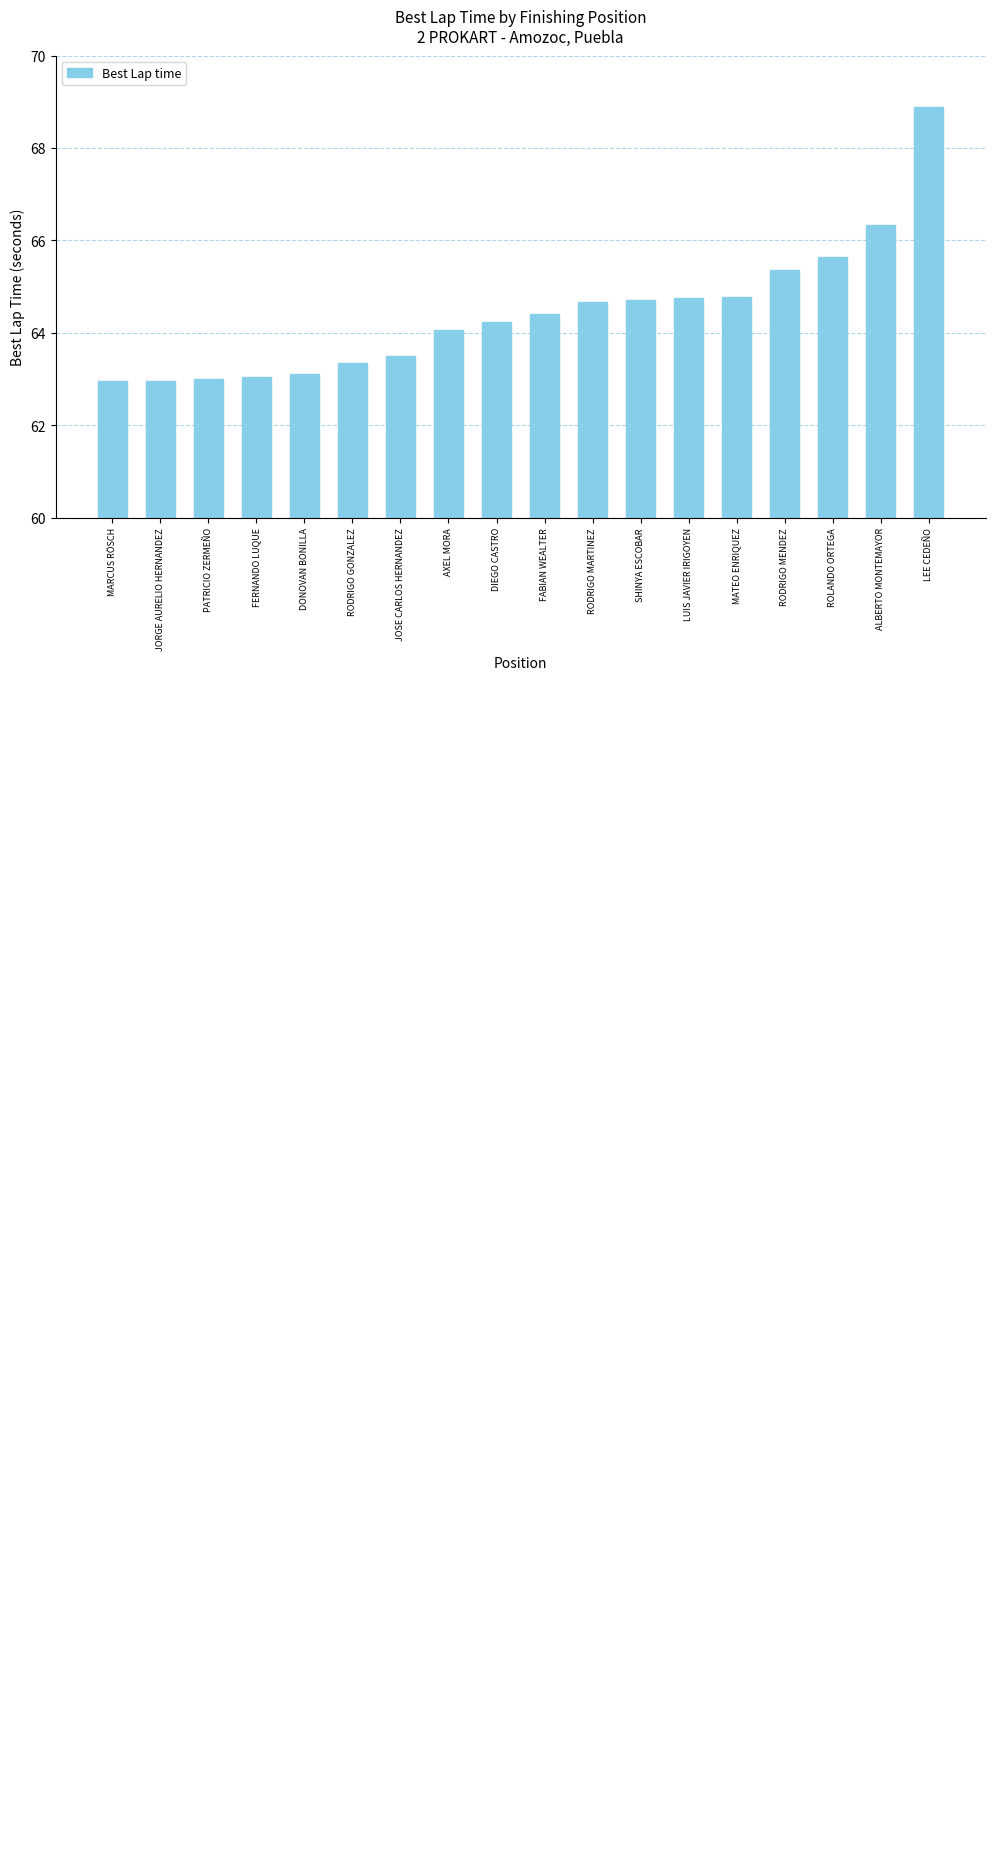

What is the minimum value shown in the chart?

62.9